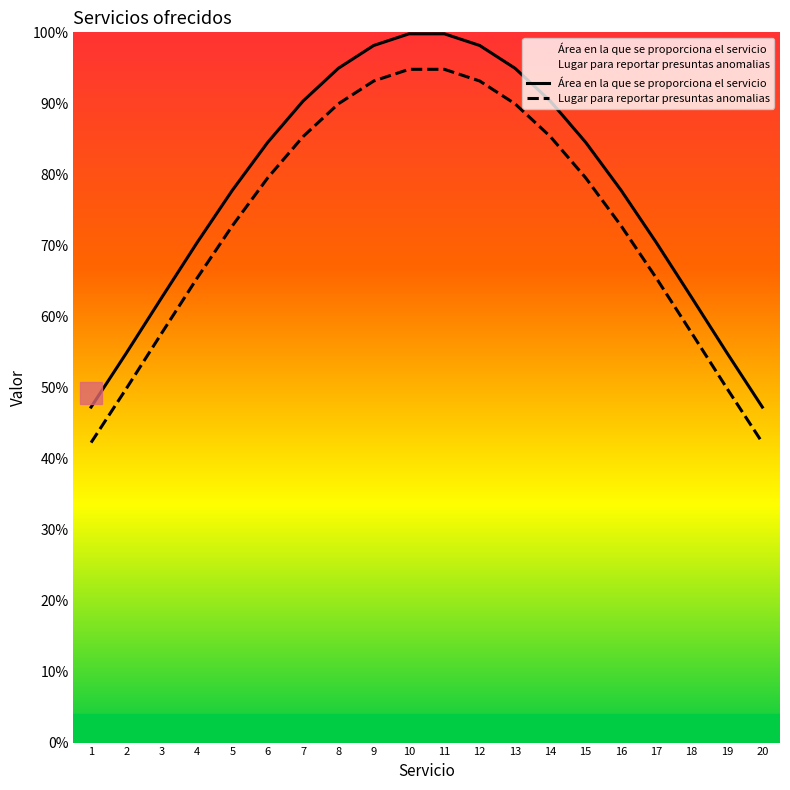

Reading left to right, what are all the values shown in this chart?

Área en la que se proporciona el servicio: 47.2	54.9	62.7	70.4	77.8	84.5	90.3	94.9	98.1	99.8	99.8	98.1	94.9	90.3	84.5	77.8	70.4	62.7	54.9	47.2
Lugar para reportar presuntas anomalias: 42.2	49.9	57.7	65.4	72.8	79.5	85.3	89.9	93.1	94.8	94.8	93.1	89.9	85.3	79.5	72.8	65.4	57.7	49.9	42.2